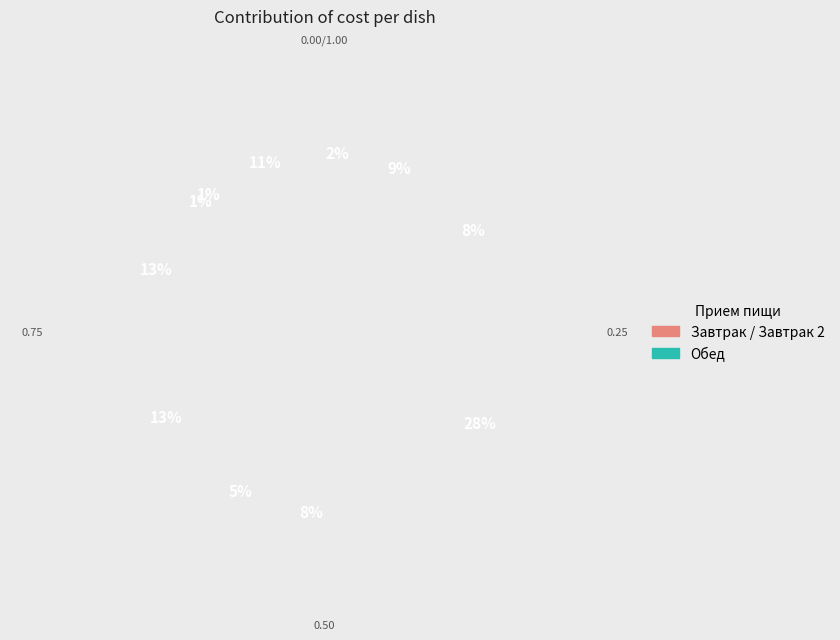

Combined, do сыр твердых сортов в нарезке and шницель из говядины account for over 50%?

No